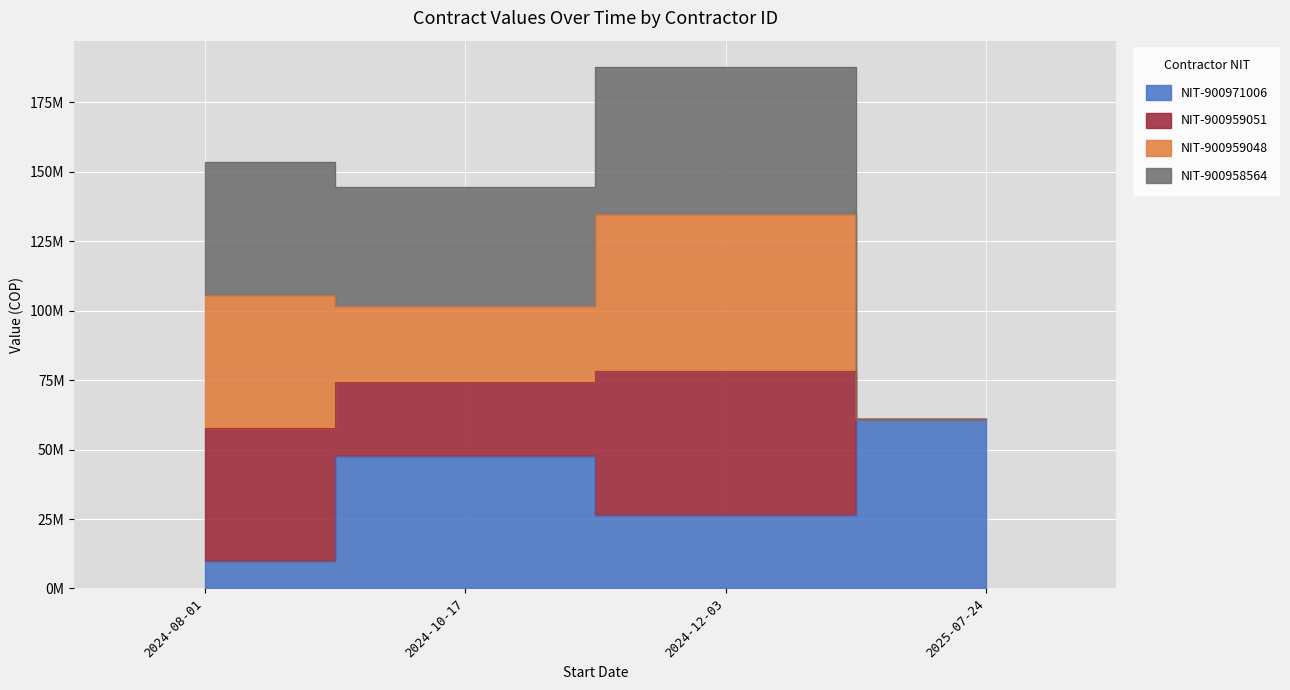

At which category is the sum across all series the highest?

2024-12-03